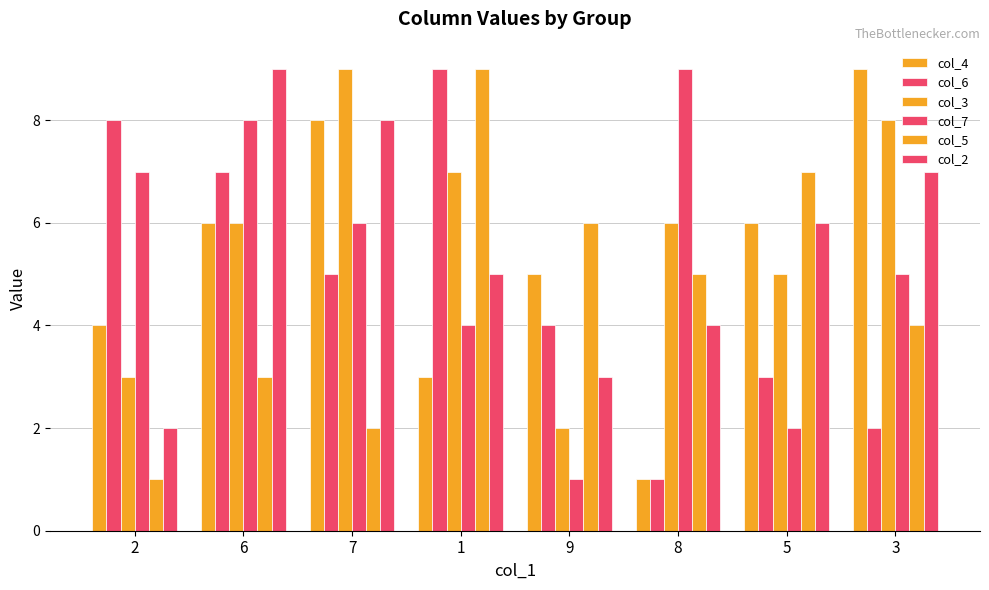

What is the value of the col_4 bar at the 1st from the left?

4